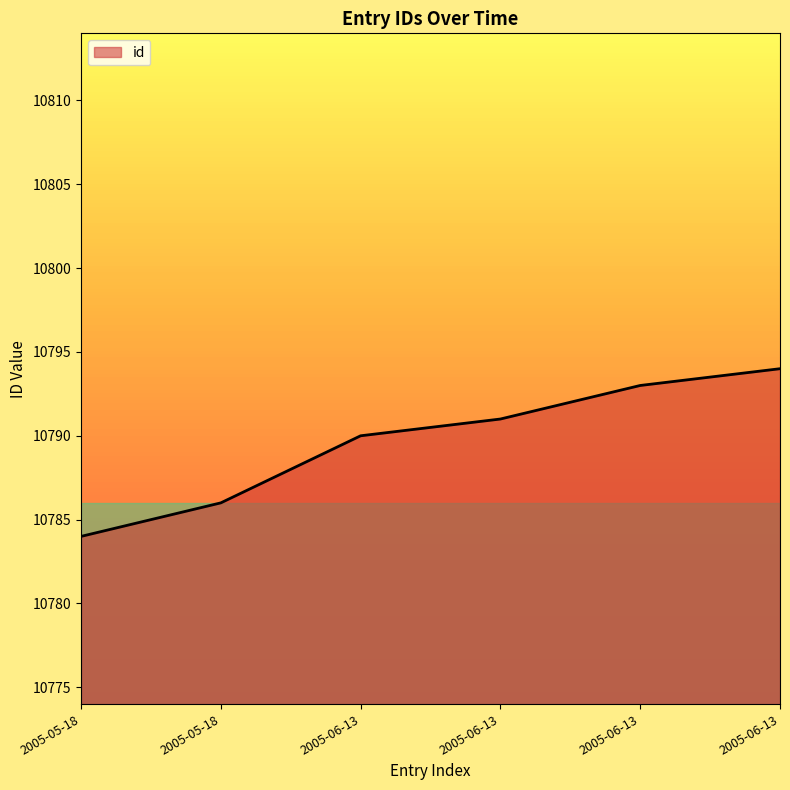

Where is the data nearest to the value 10789?

2005-06-13